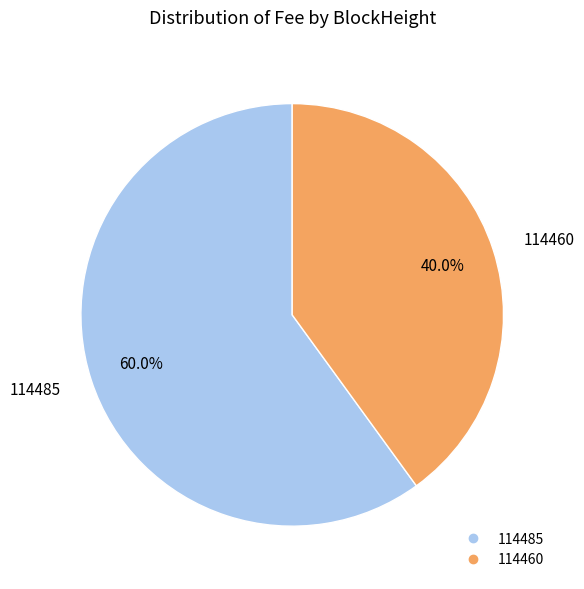

Rank the categories by value from highest to lowest.

114485, 114460